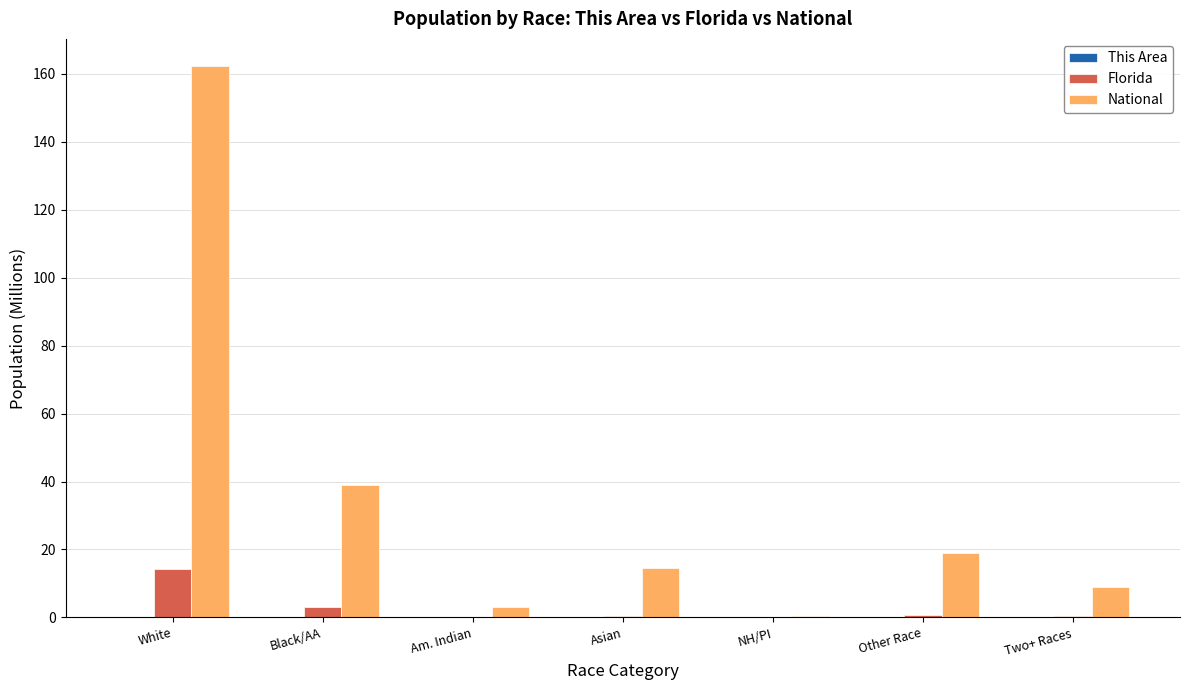

Which series has the widest spread of values?

National